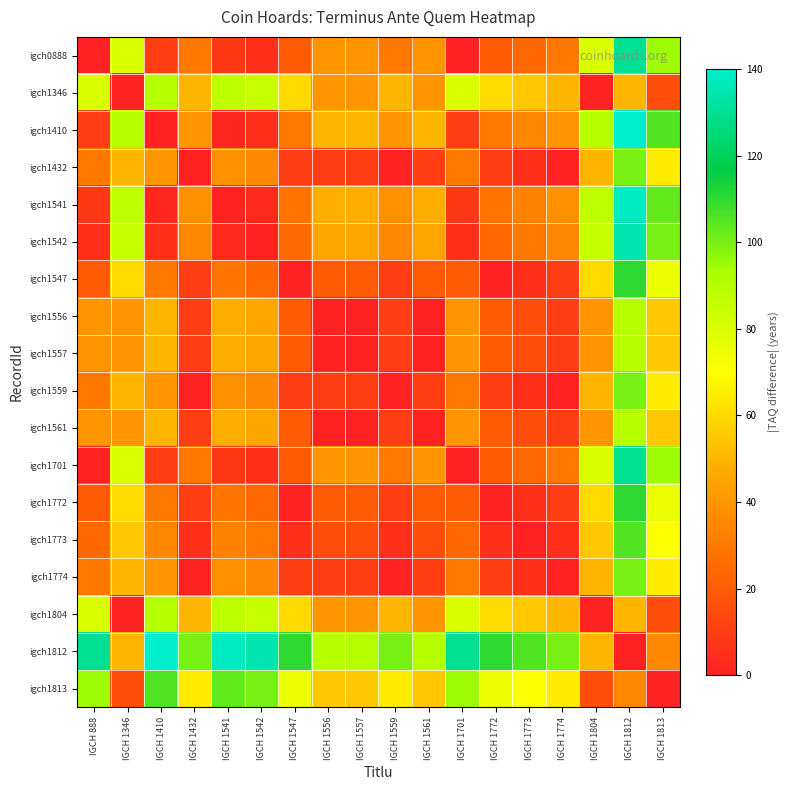

At which category does the chart reach its minimum across all series?

IGCH 888